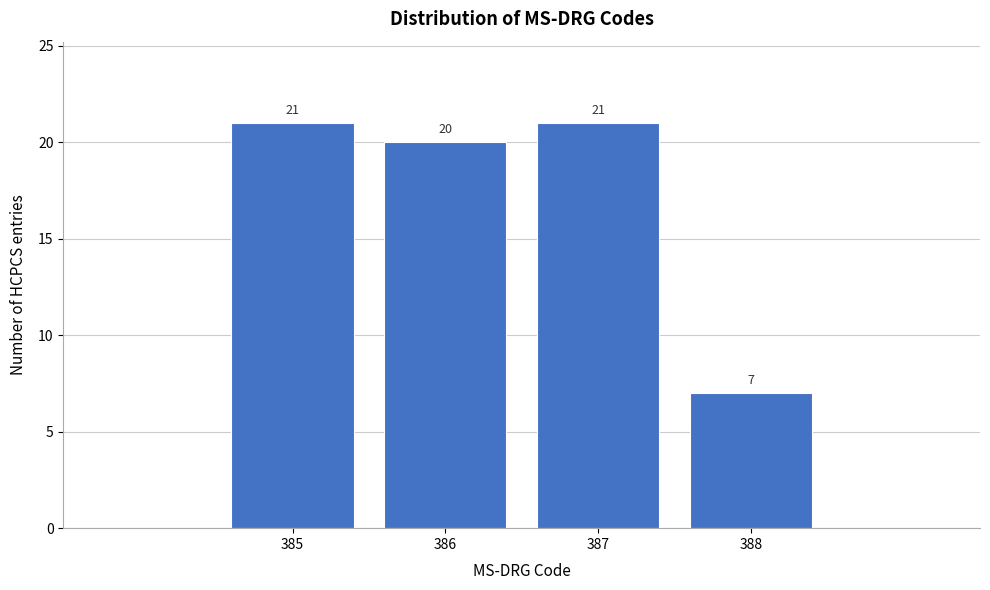

How tall is the bar that spans 384.5 to 385.5 on the x-axis?

21